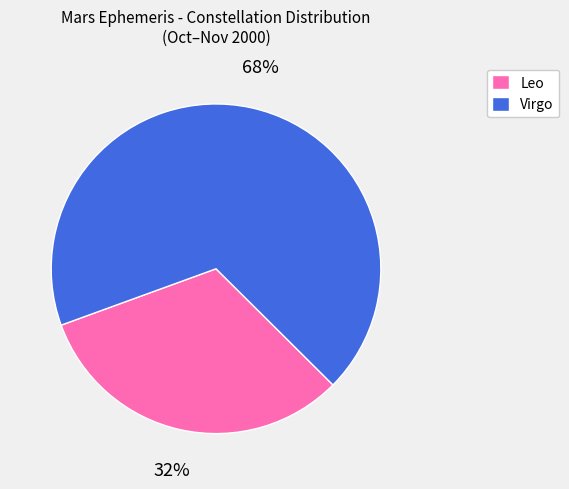

Which category has the smallest portion of the pie?

Leo